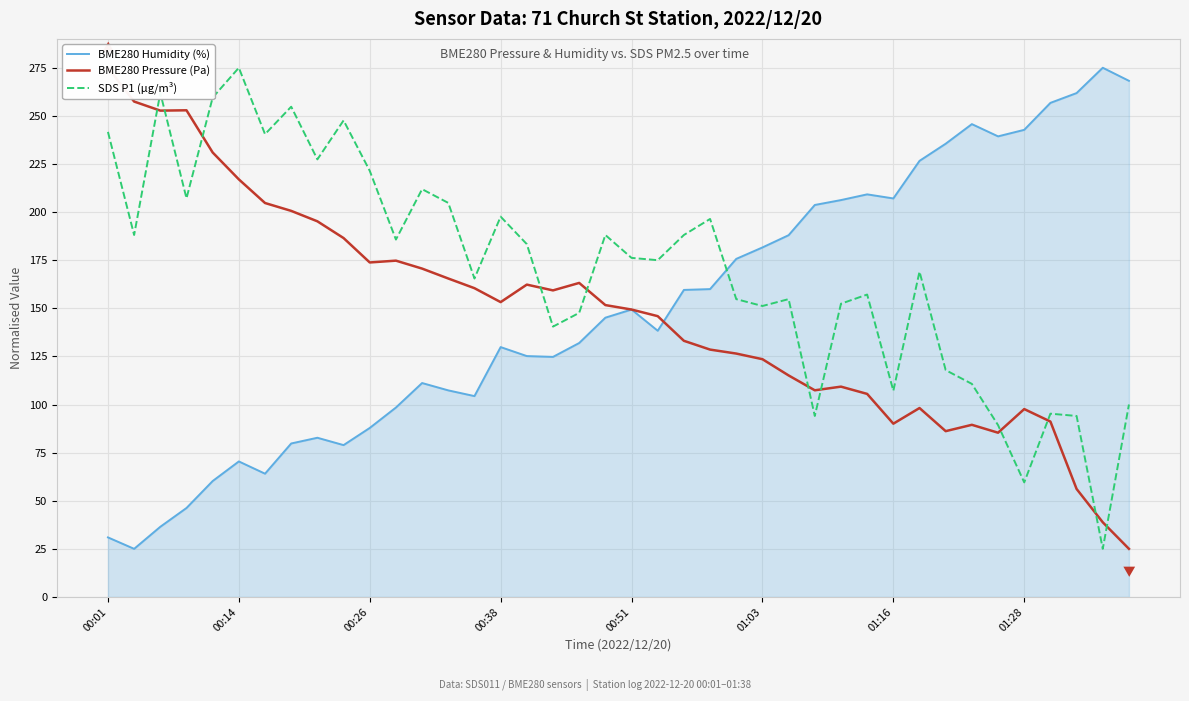

Is it true that SDS P1 (µg/m³) equals 411.9 at 01:16?

False